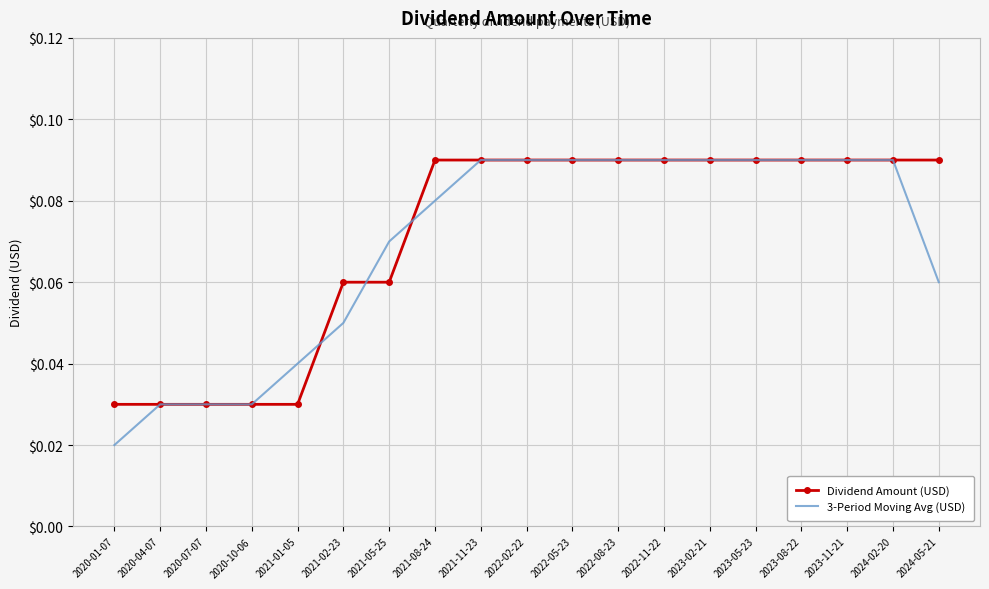

Which label corresponds to the smallest value in the chart?

2020-01-07